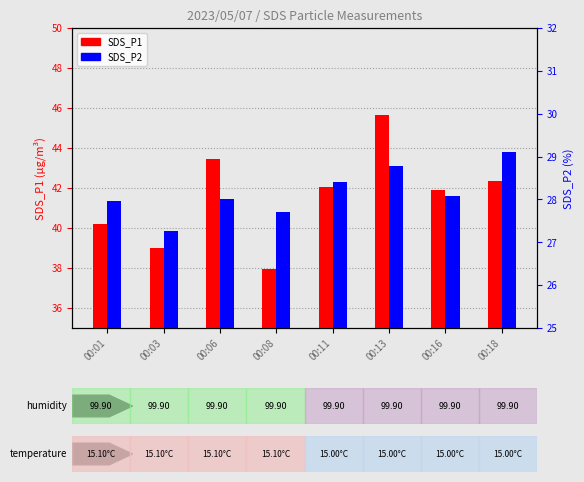

At which label does SDS_P2 first exceed 28?

00:11